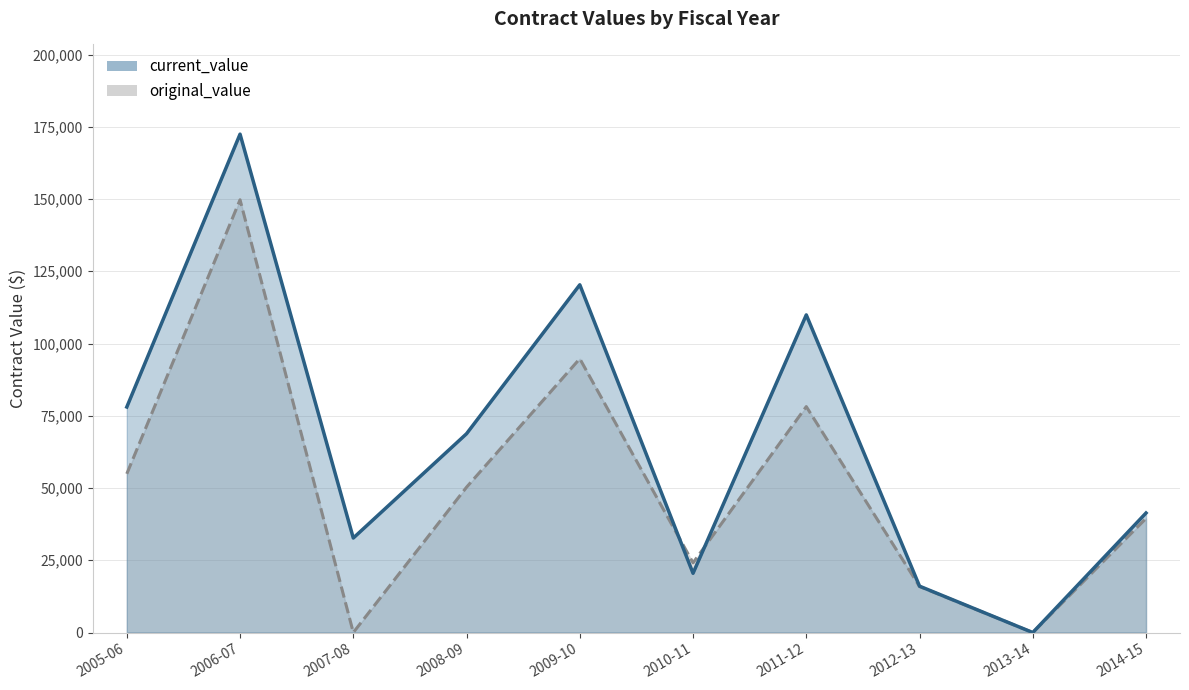

True or false: original_value has a value of 50290.0 at 2008-09.

True